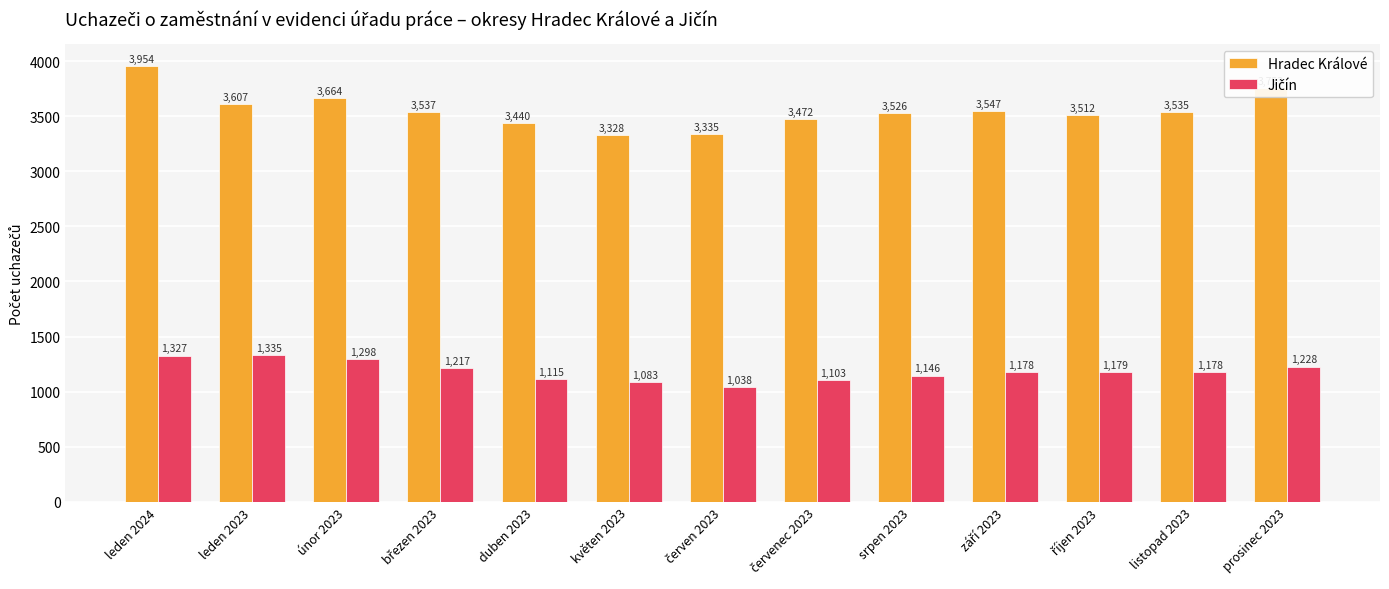

What is the label of the 1st bar from the left?

leden 2024